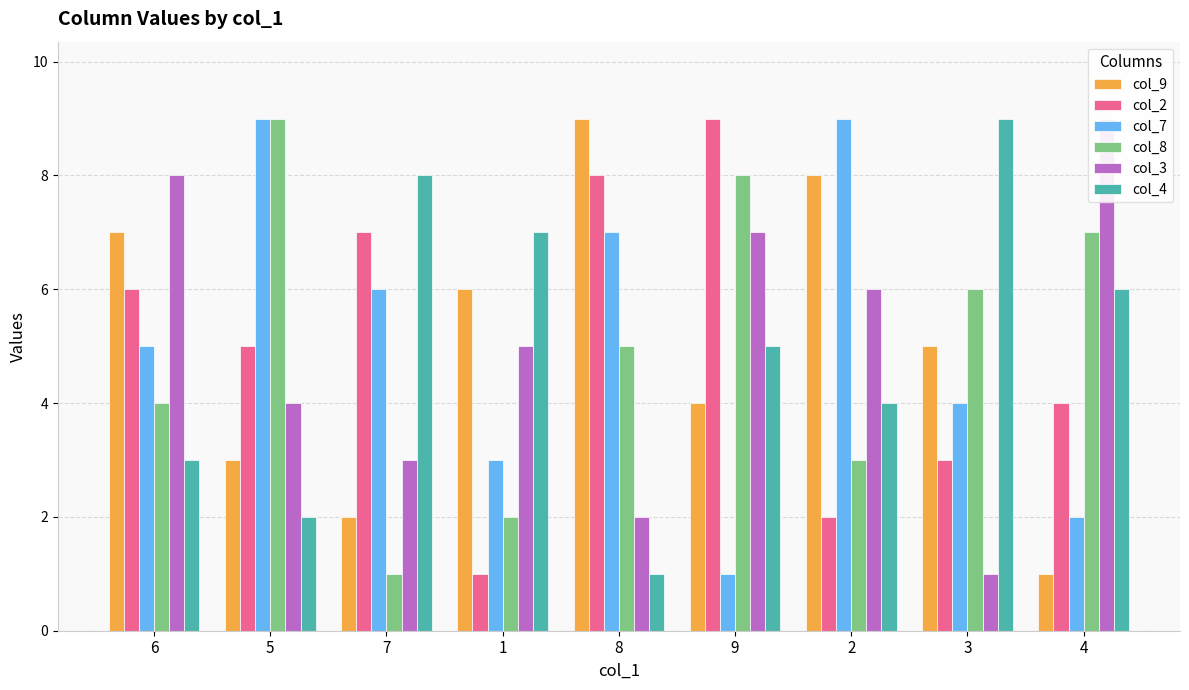

Does the chart contain stacked bars?

No